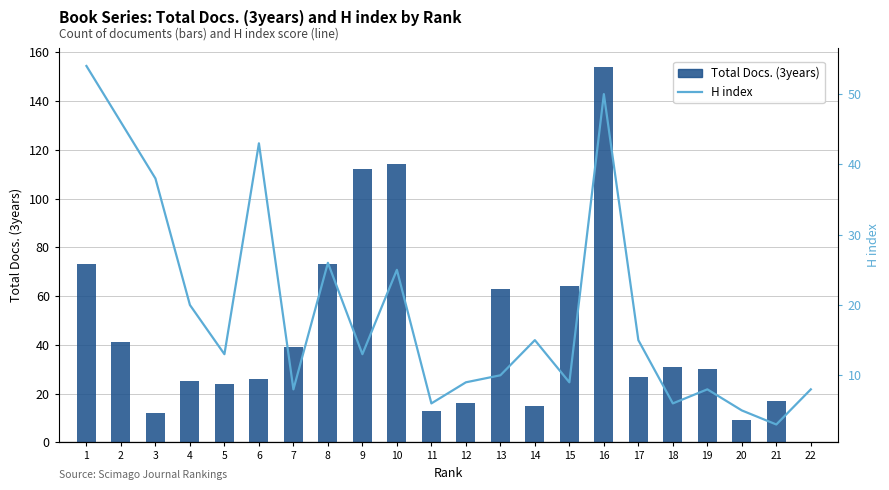

Where is H index nearest to the value 28?

8